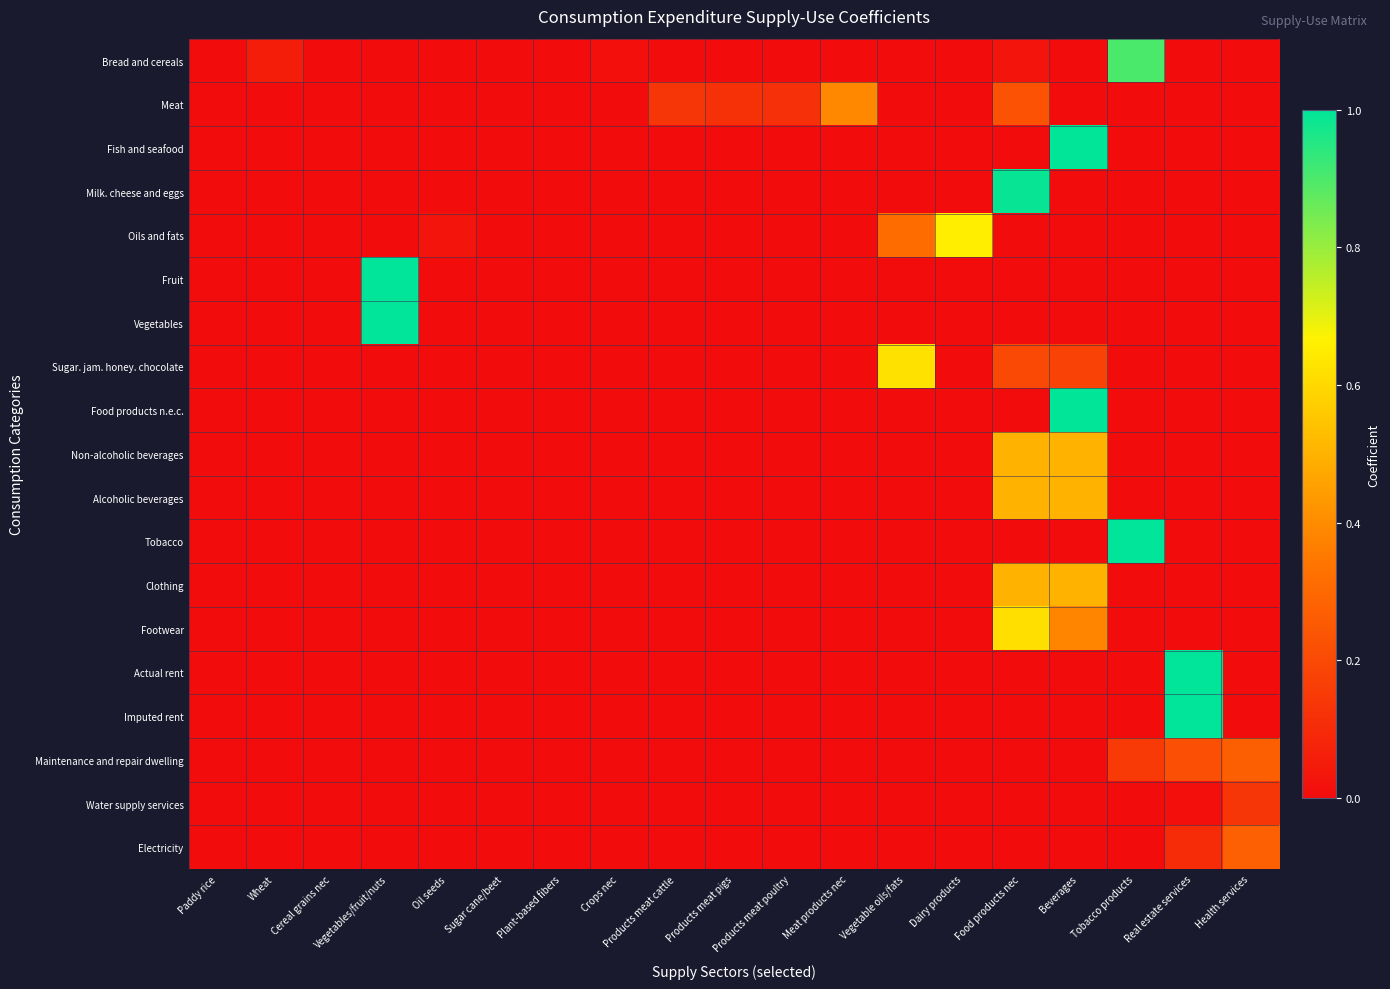

Rank the series at Vegetables/fruit/nuts from lowest to highest value.

Bread and cereals, Meat, Fish and seafood, Milk. cheese and eggs, Oils and fats, Sugar. jam. honey. chocolate, Food products n.e.c., Non-alcoholic beverages, Alcoholic beverages, Tobacco, Clothing, Footwear, Actual rent, Imputed rent, Maintenance and repair dwelling, Water supply services, Electricity, Vegetables, Fruit